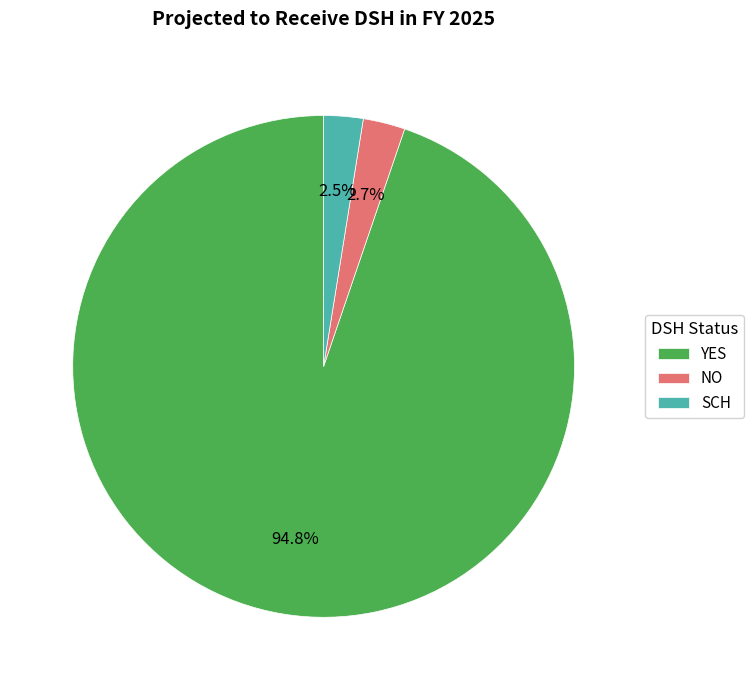

To the nearest percent, what portion does YES represent?

95%